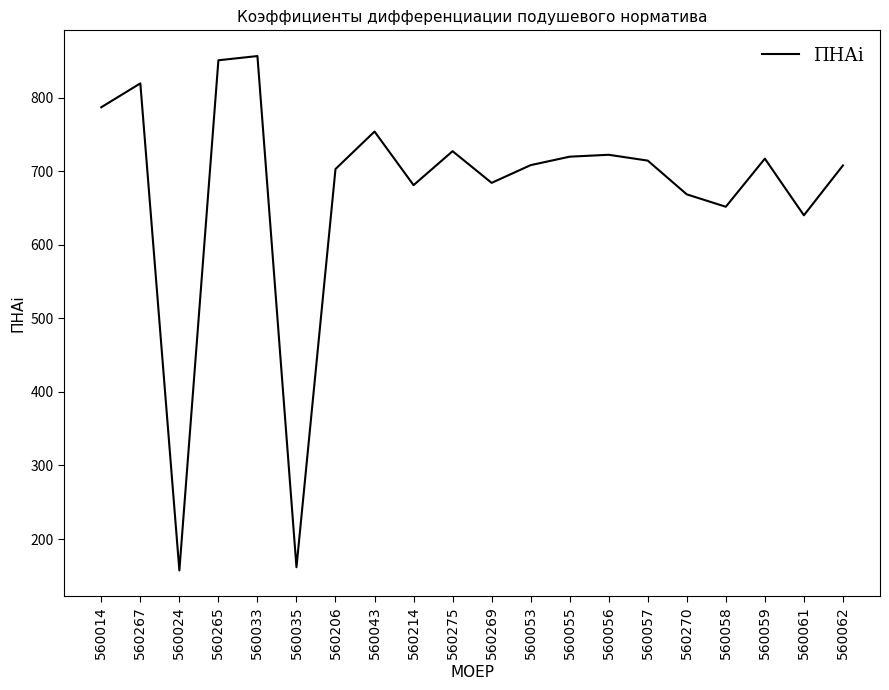

Where is the first local maximum?

560267